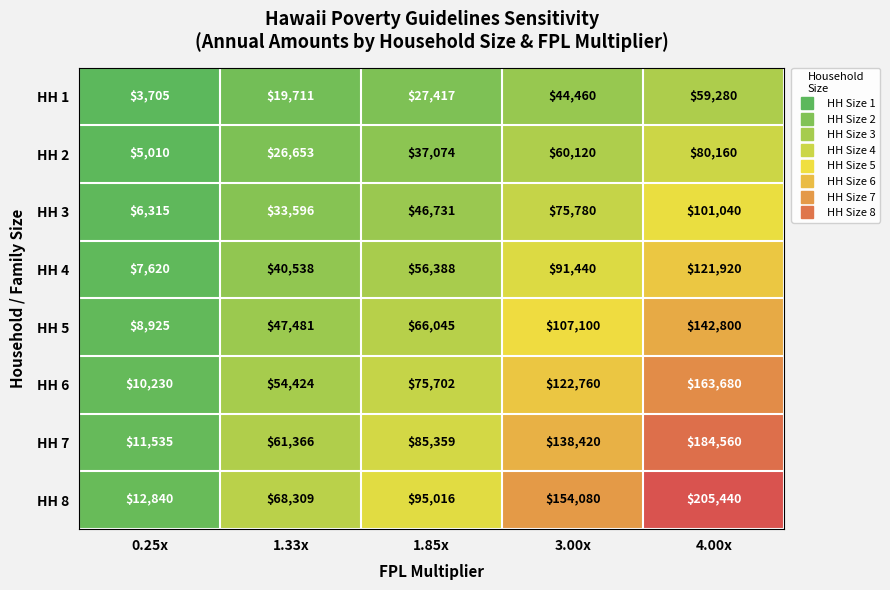

Is it true that HH 7 equals 85359 at 1.85x?

True